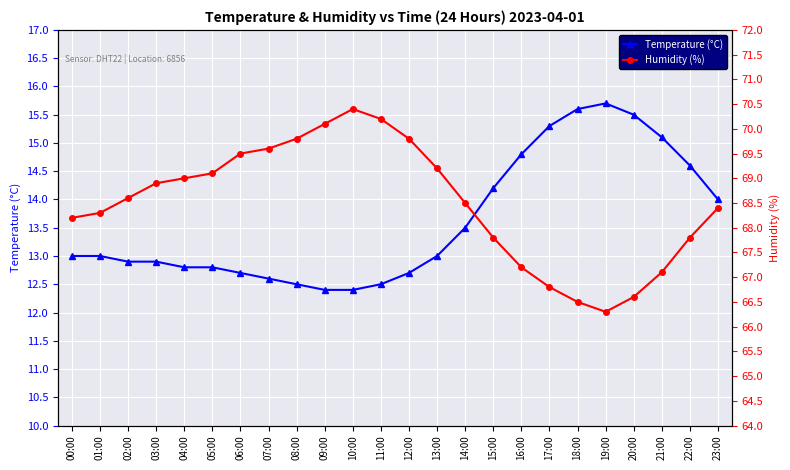

What is the smallest value displayed?

12.4